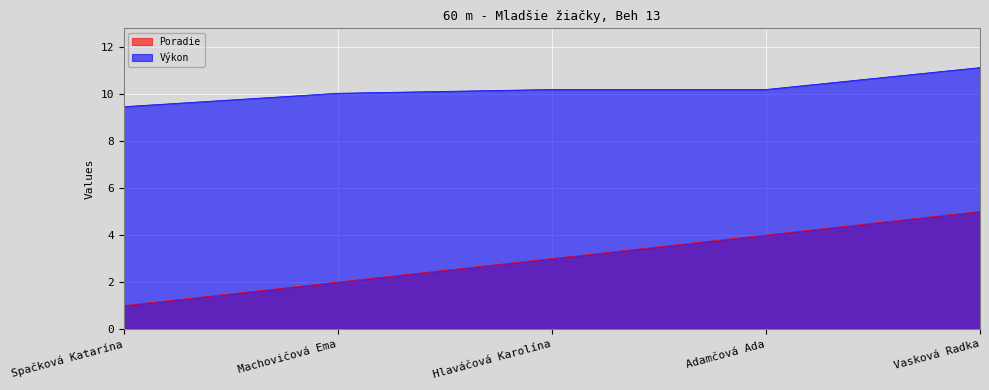

True or false: Poradie has a value of 5.0 at Vasková Radka.

True